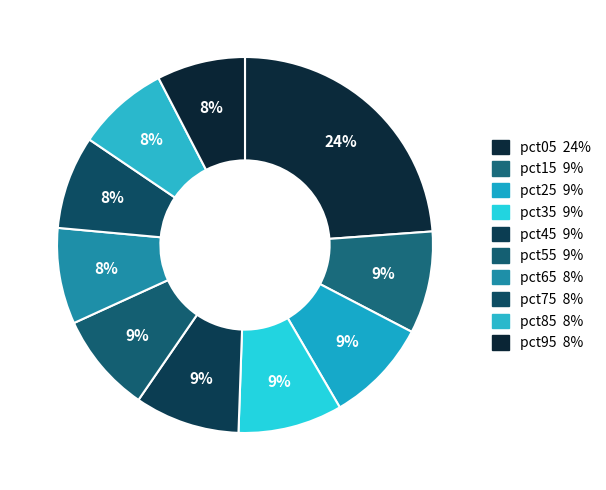

The pct35 slice represents 1% of the pie. True or false?

False